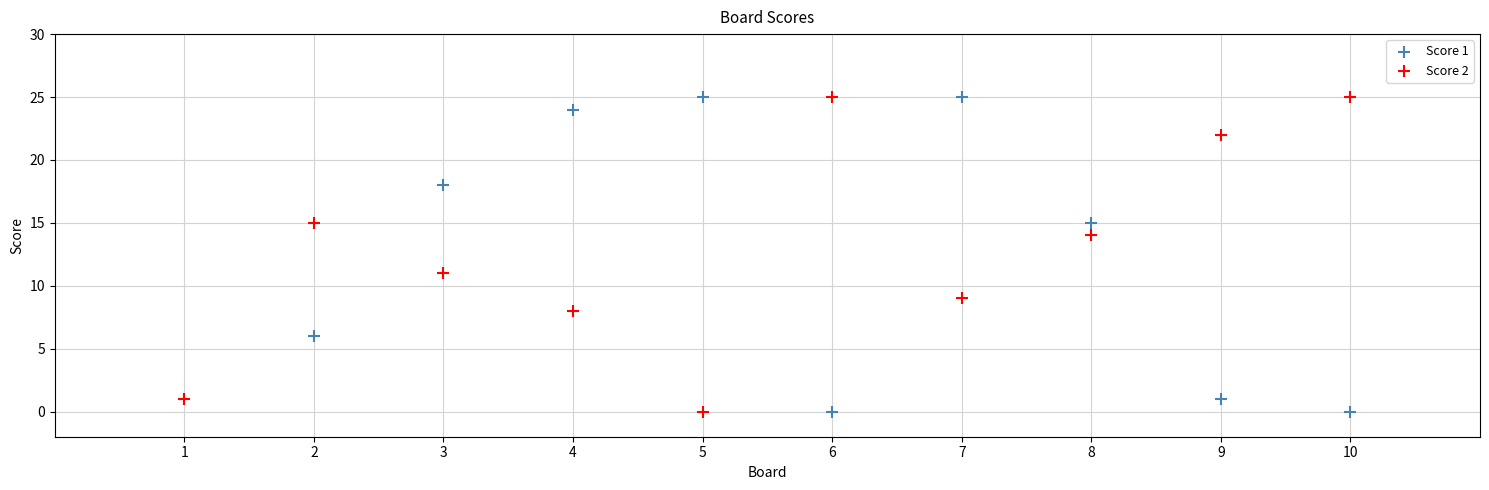

What is the X range (max minus min) for the scatter plot?

9